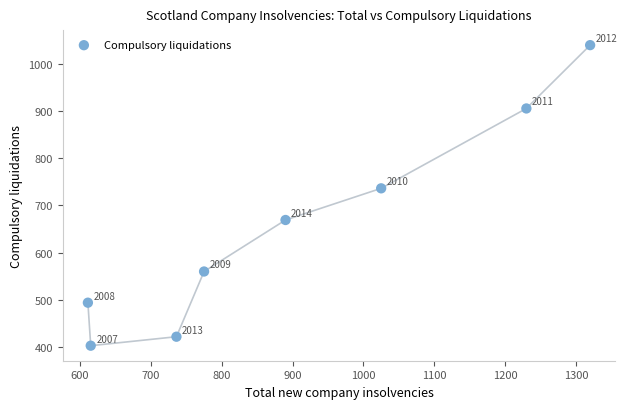

What Y value in the scatter plot is closest to 721?

736